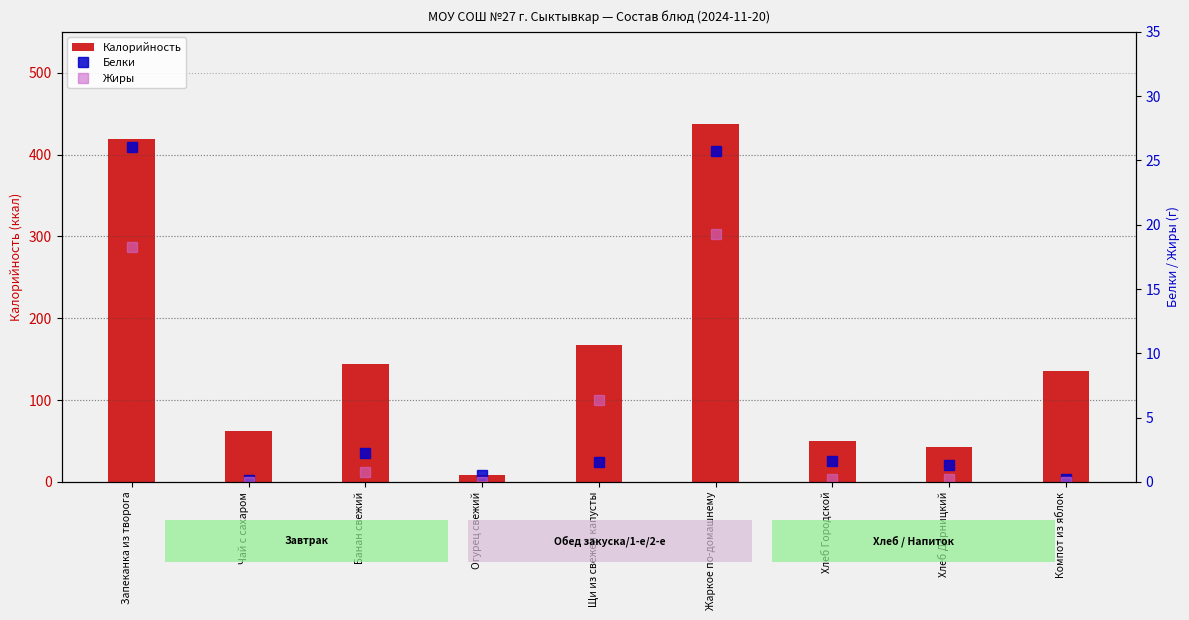

What is the difference between the highest and lowest values at Чай с сахаром?

62.0